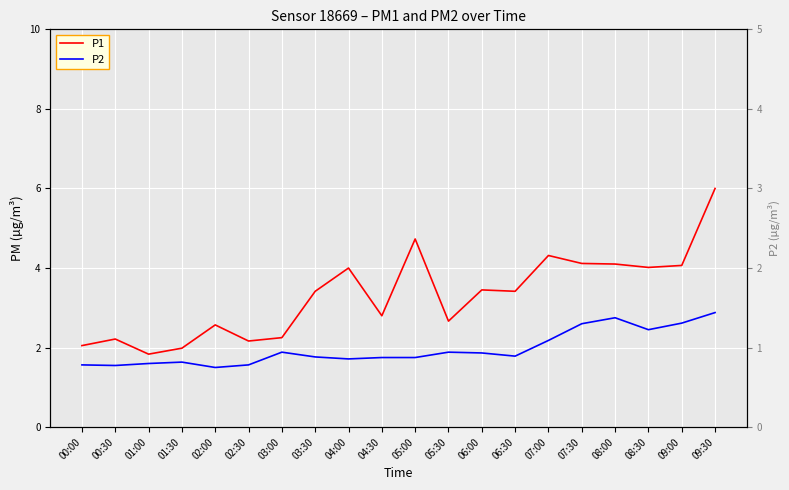

True or false: P2 has more than 2 points higher than both neighbors.

True